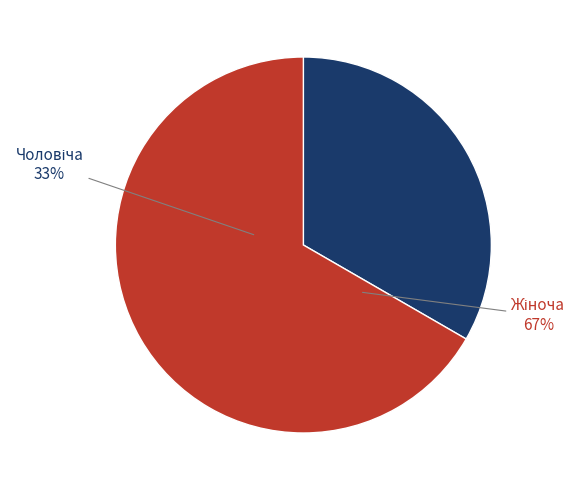

Rank the categories by value from highest to lowest.

Жіноча, Чоловіча